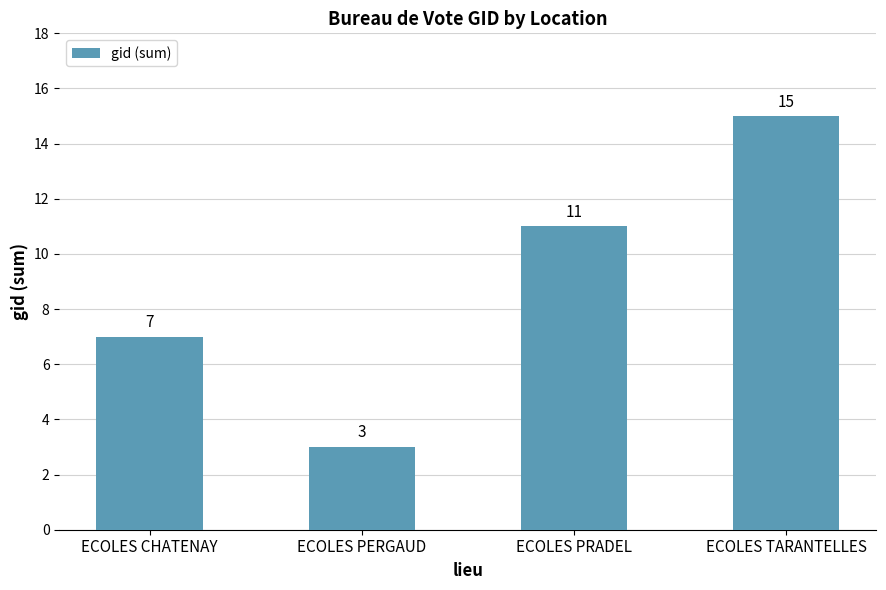

What is the label of the 3rd bar from the left?

ECOLES PRADEL